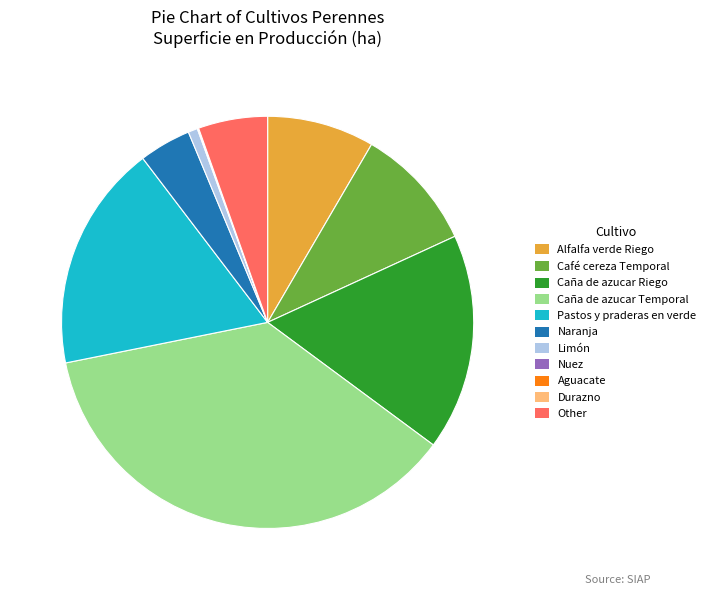

Between Pastos y praderas en verde and Limón, which is larger?

Pastos y praderas en verde